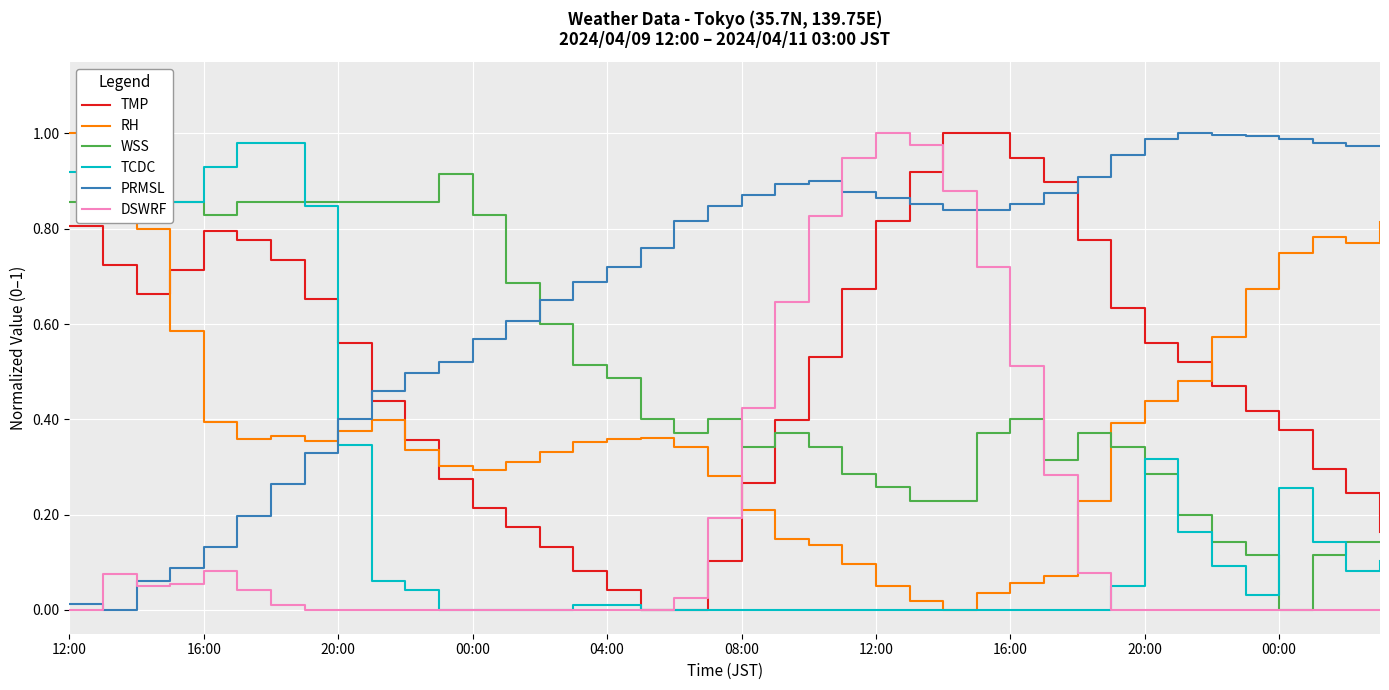

Is the value of DSWRF at 14 greater than the value of WSS at 20:00?

No